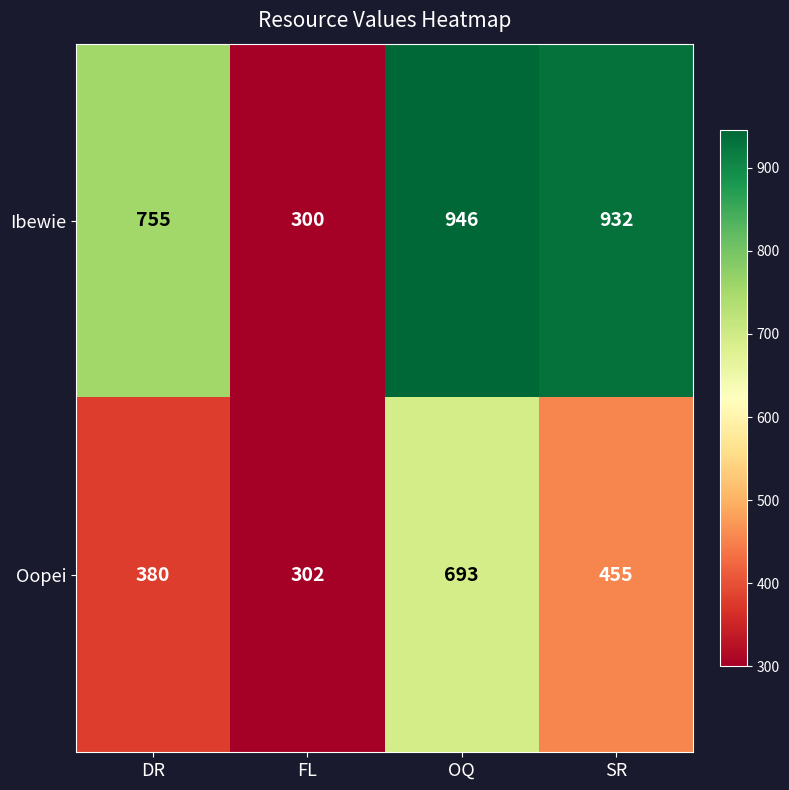

The Ibewie series shows 1346 at DR. True or false?

False